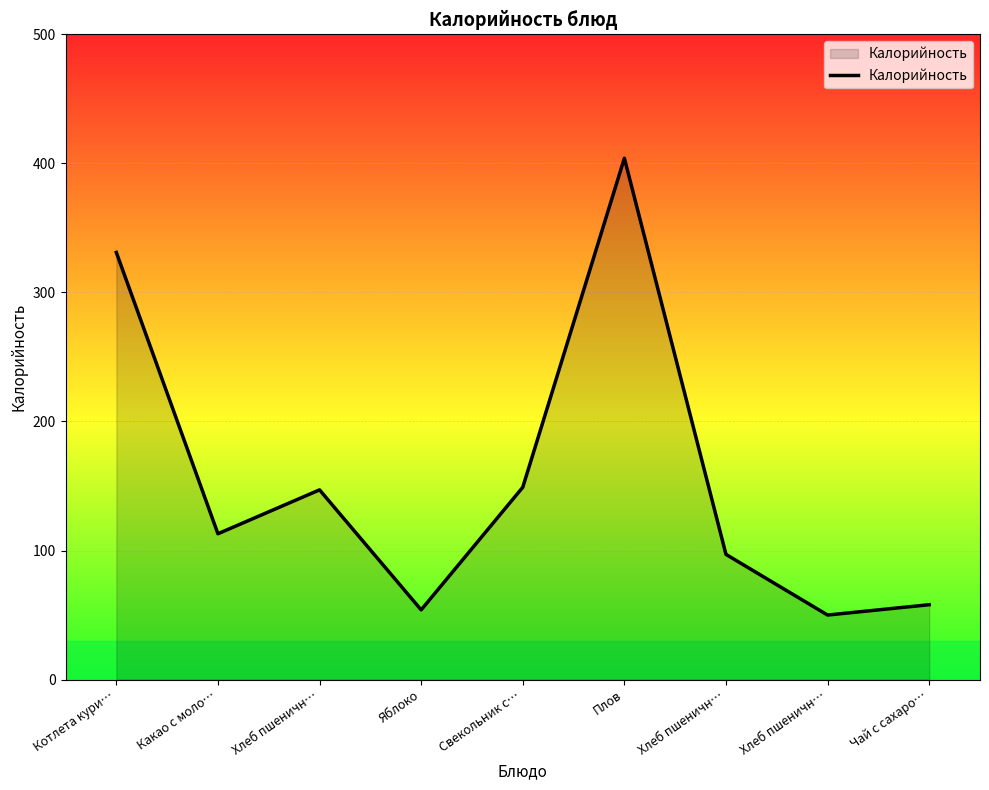

How many points are lower than both their immediate neighbors (excluding endpoints)?

3